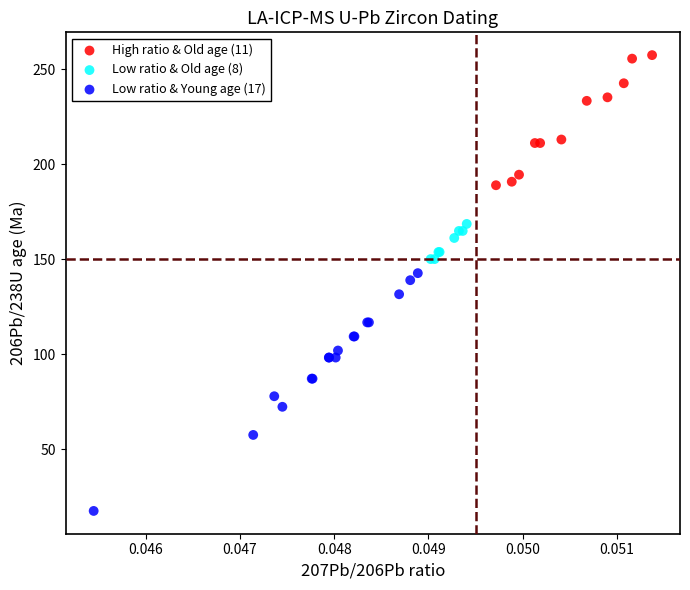

Which series reaches the maximum Y coordinate?

High ratio & Old age (11)